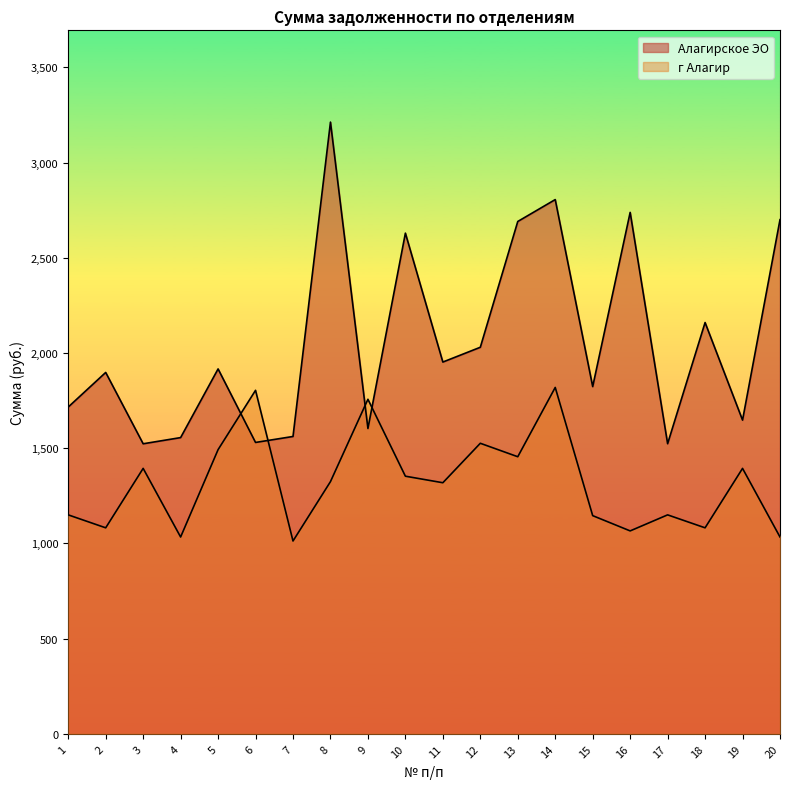

In Алагирское ЭО, how many points are higher than both neighbors (excluding endpoints)?

7